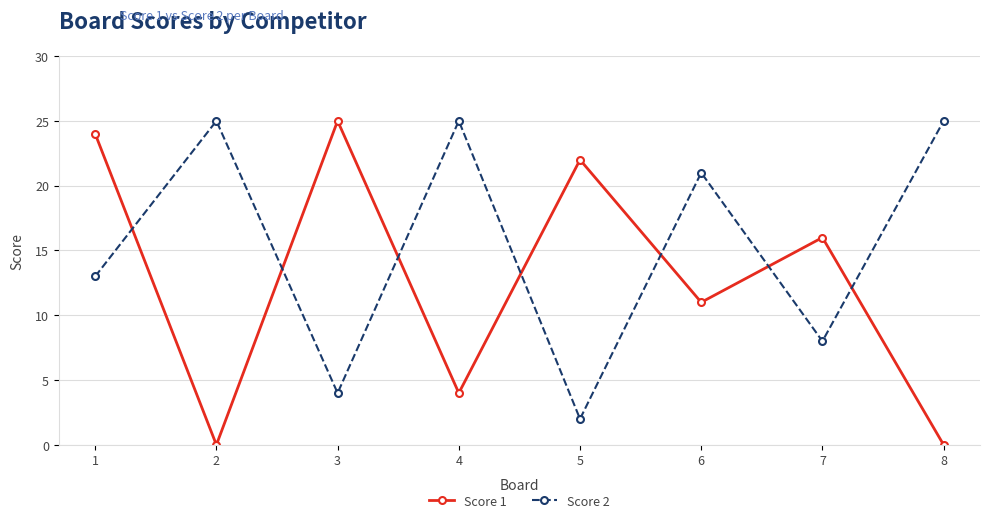

What is the sum of the Score 2 values at 1 and 7?

21